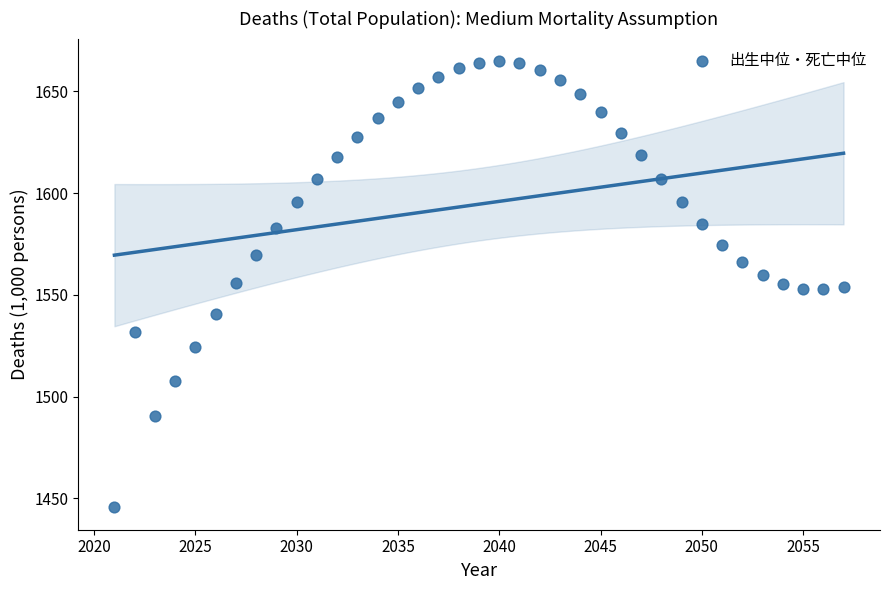

What is the range of Y values (max minus min)?

219.6